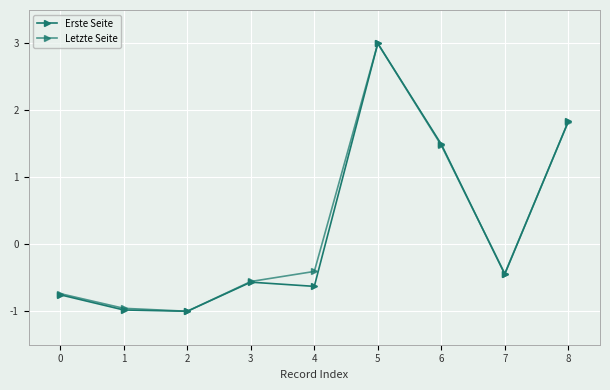

How many positive values does the Erste Seite series have?

3